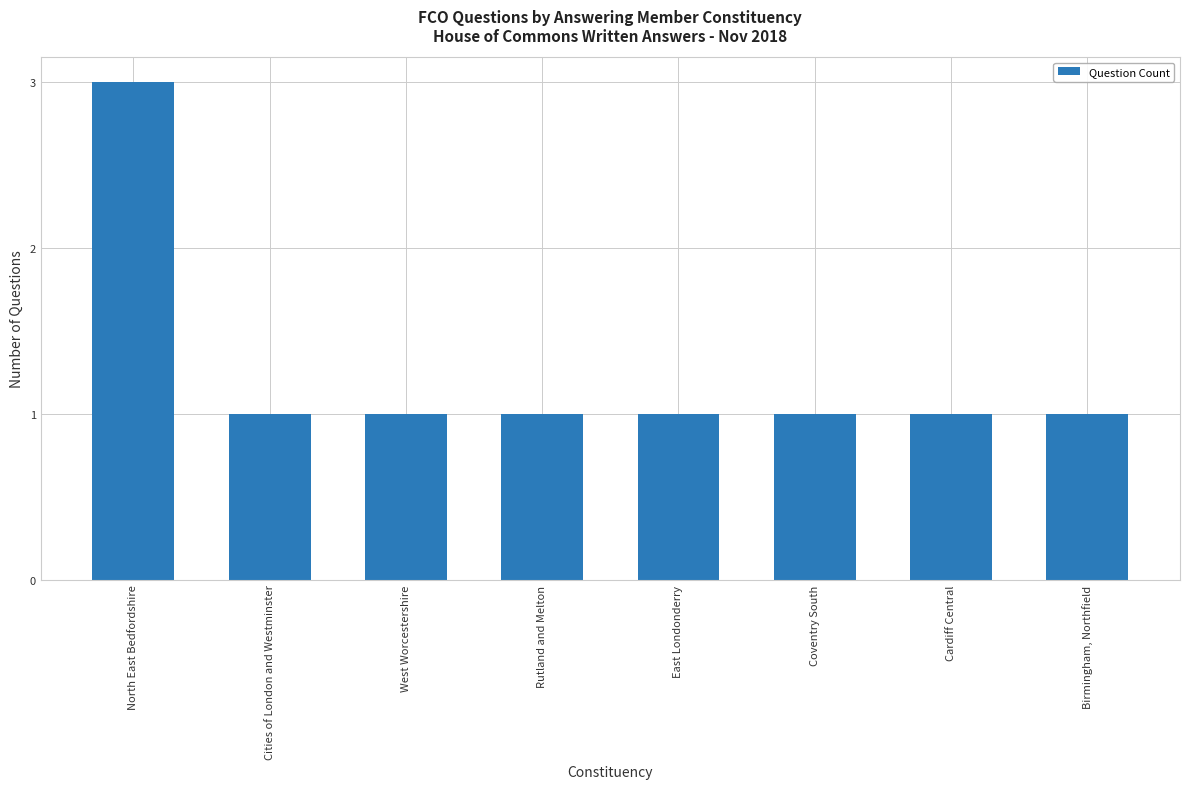

Reading left to right, list all the values displayed in this chart.

3	1	1	1	1	1	1	1